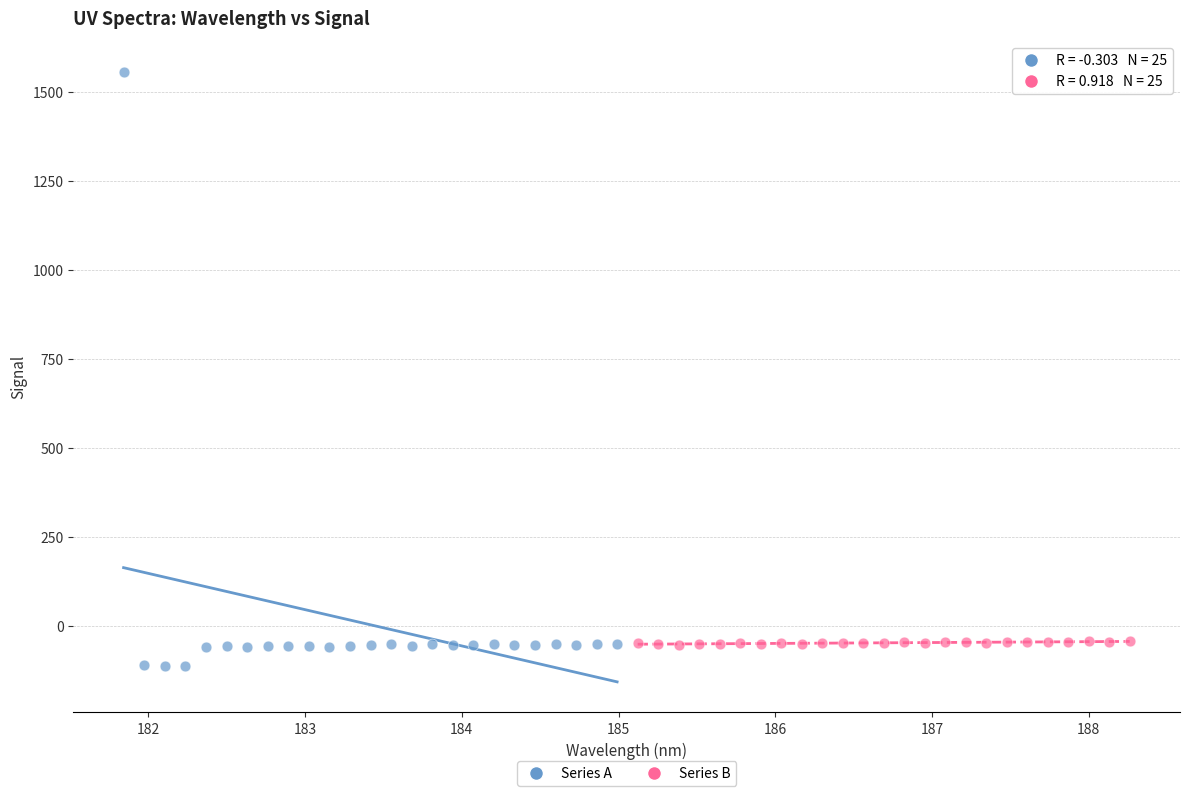

Which series has the largest Y range (max minus min)?

Series A